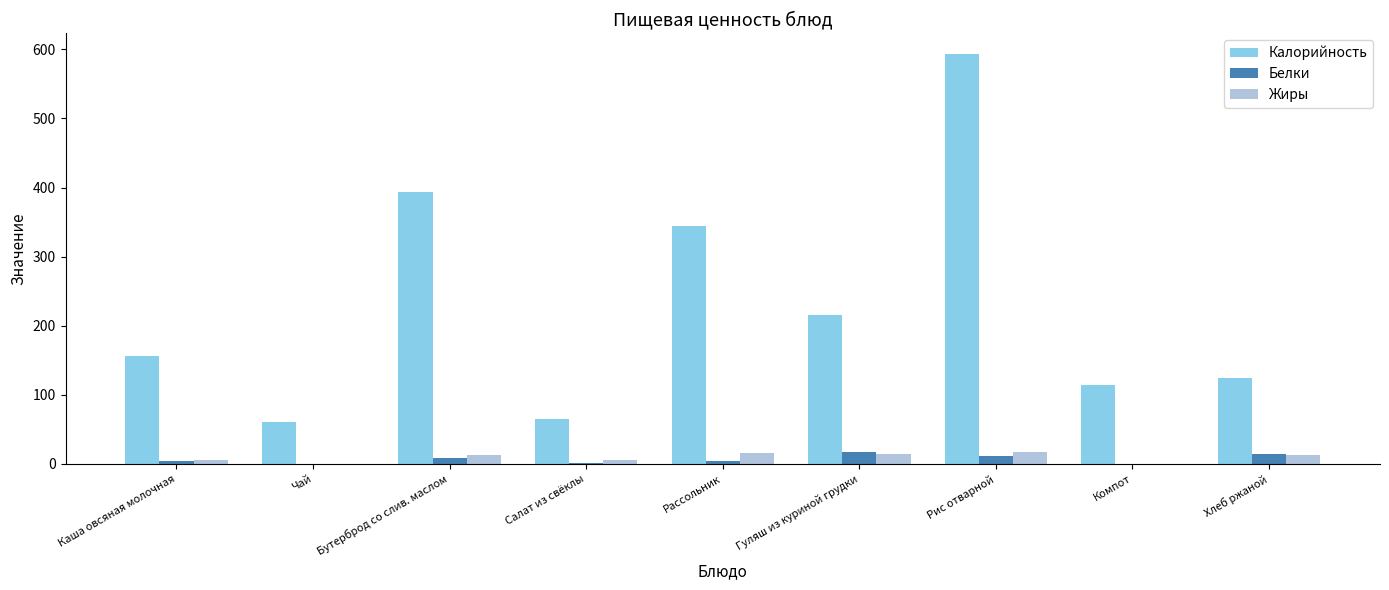

The Жиры series shows 17.6 at Рис отварной. True or false?

True